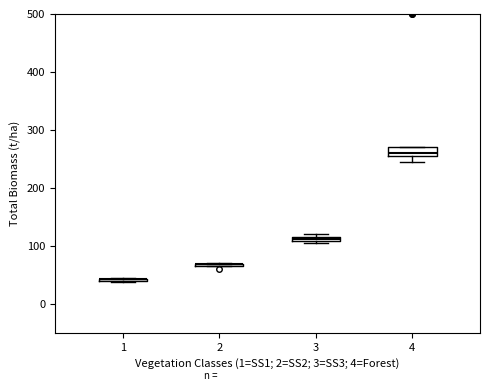

Where is the lower edge of the box at x = 3 on the y-axis? The values are not printed on the chart, so give them approximately, as read against the axis.

110